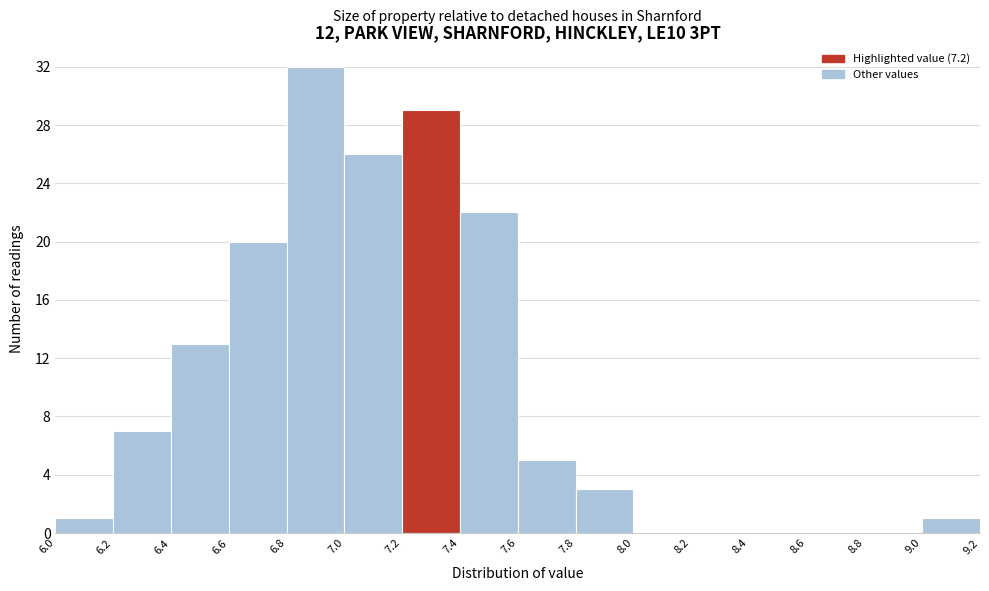

Which range on the x-axis has the tallest bar?

6.8 to 7.0